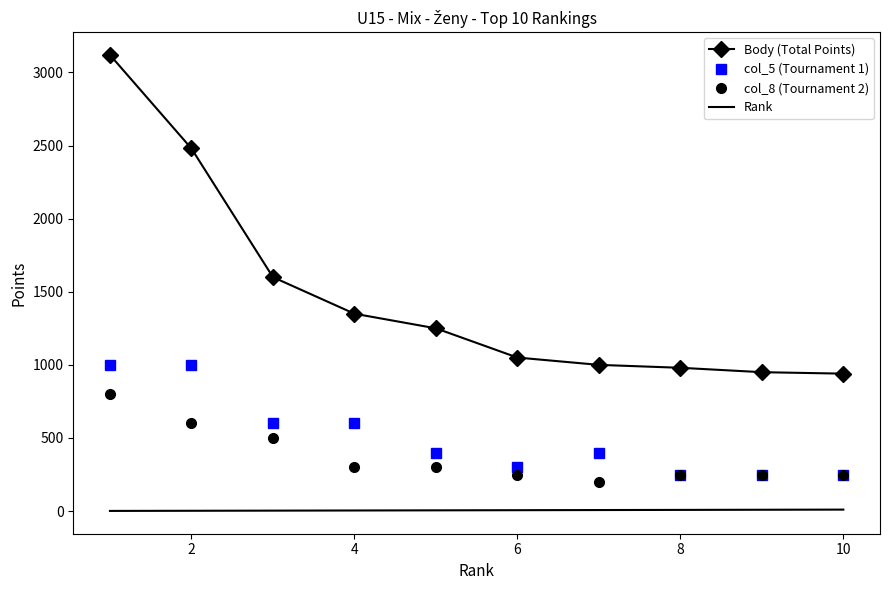

Which series has the widest spread of values?

Body (Total Points)